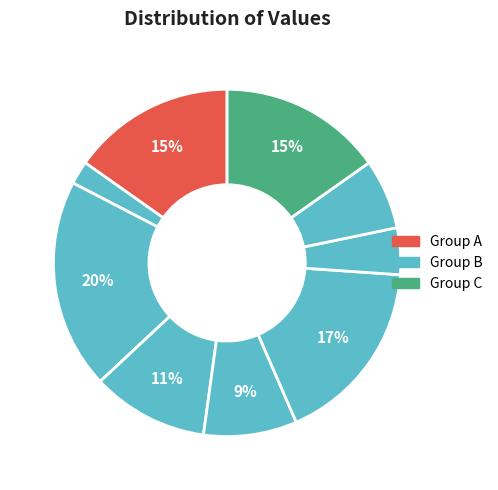

To the nearest percent, what is the difference between the largest and smallest slice percentages?

18%